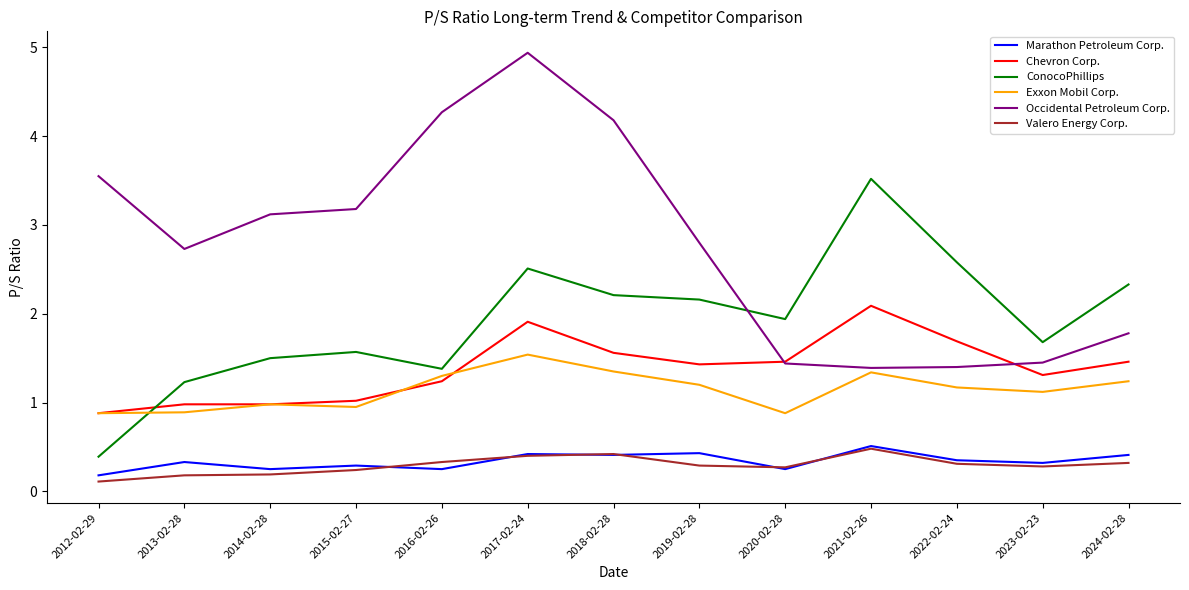

True or false: Exxon Mobil Corp. and Marathon Petroleum Corp. cross at least once.

False